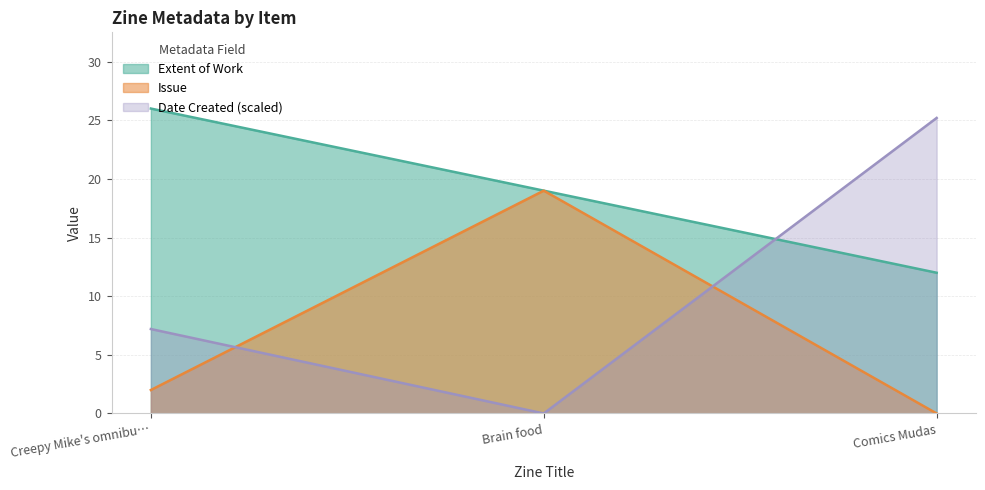

What is the average value of the Issue series?

7.0